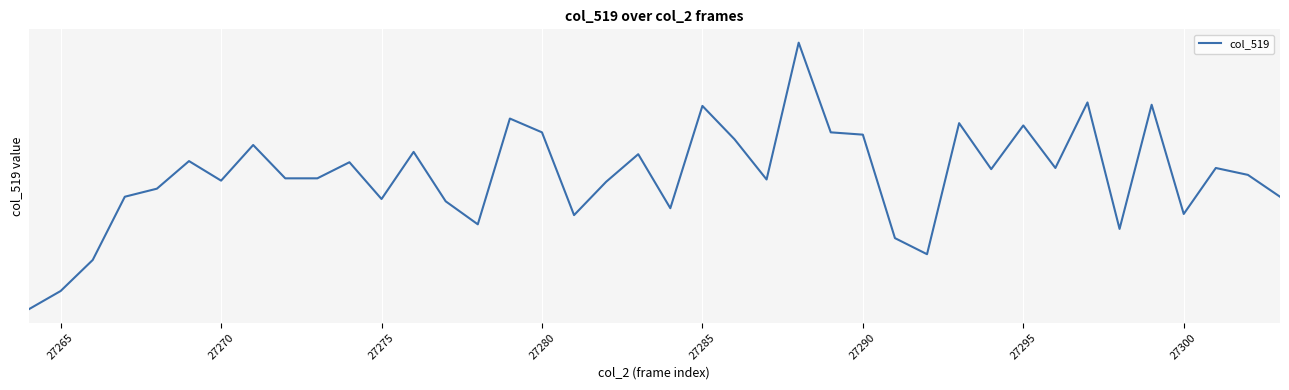

True or false: there are more than 0 points higher than both neighbors.

True